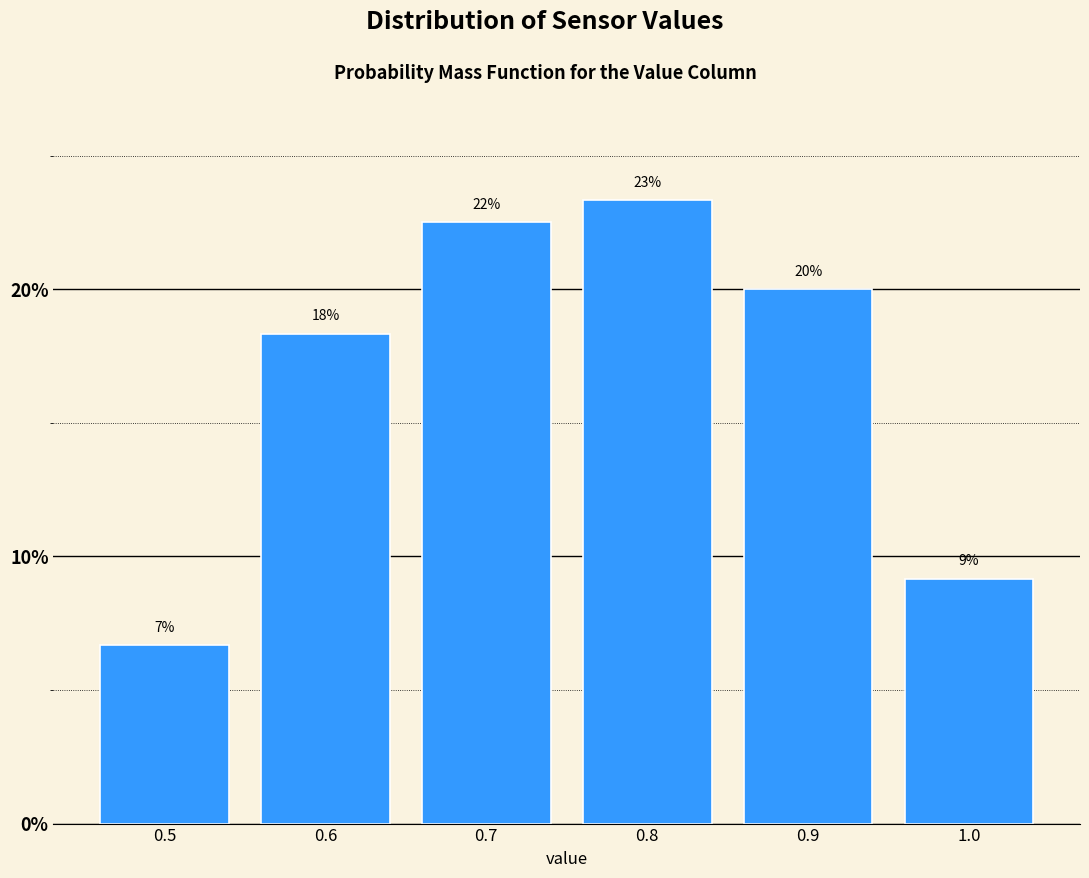

Does the chart contain any negative values?

No